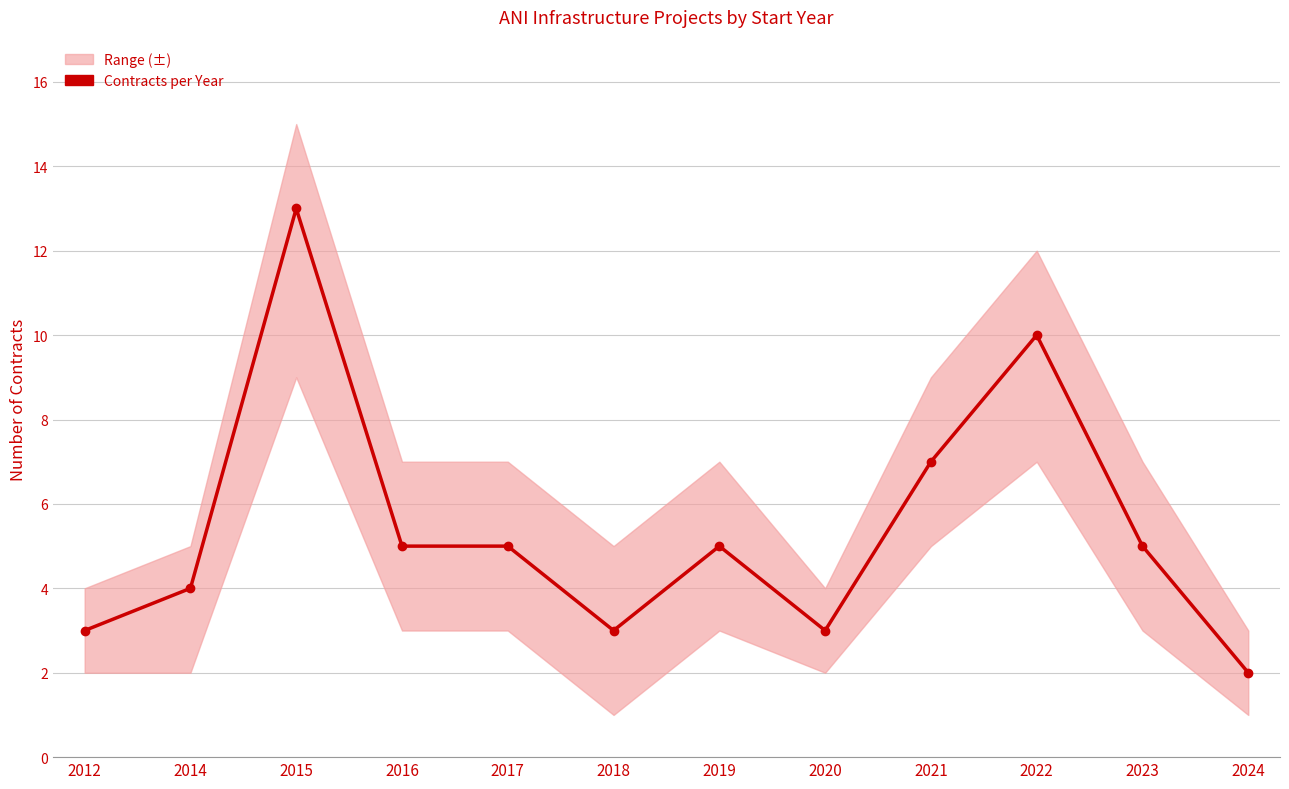

What is the difference between the maximum and minimum values?

11